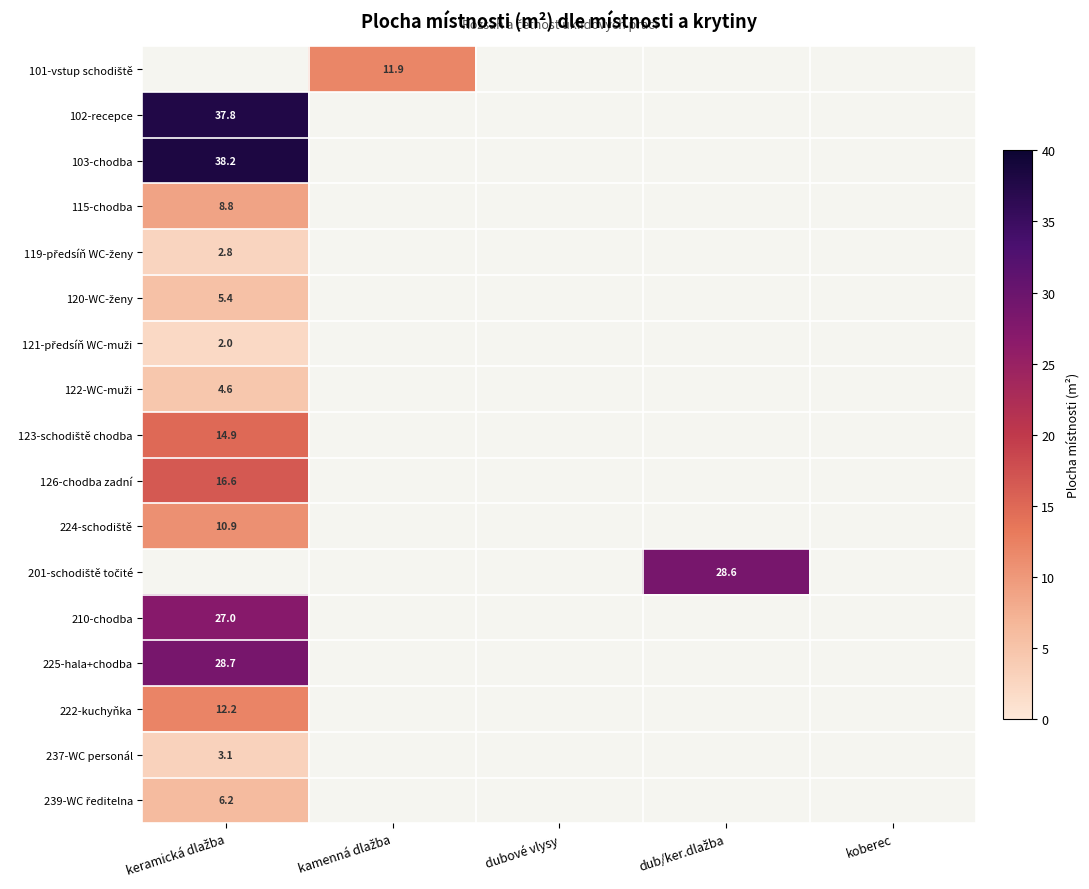

What is the average value of the 122-WC-muži series?

0.9